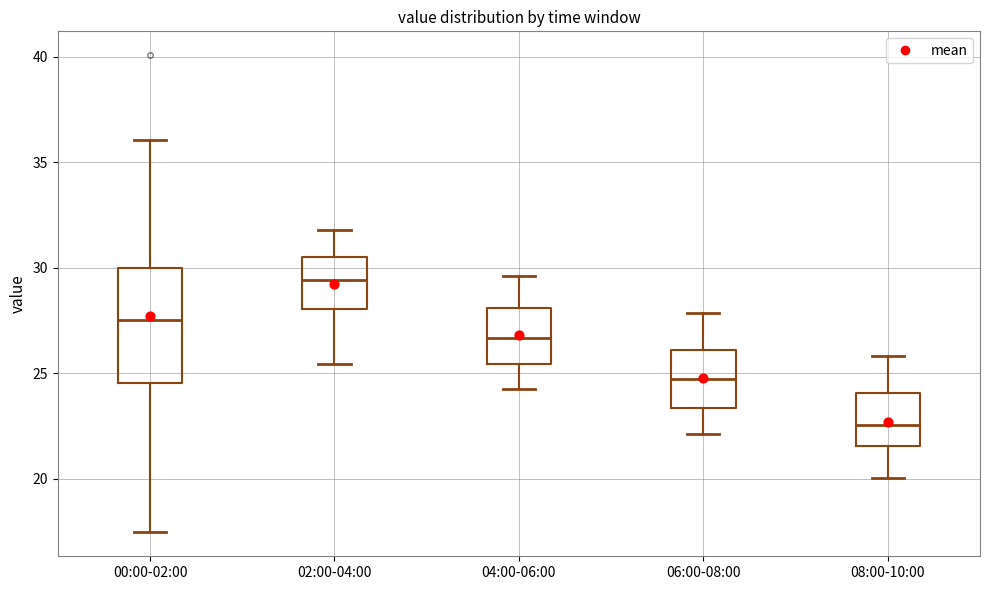

Comparing the boxes themselves (not the whiskers), which one is the tallest?

00:00-02:00